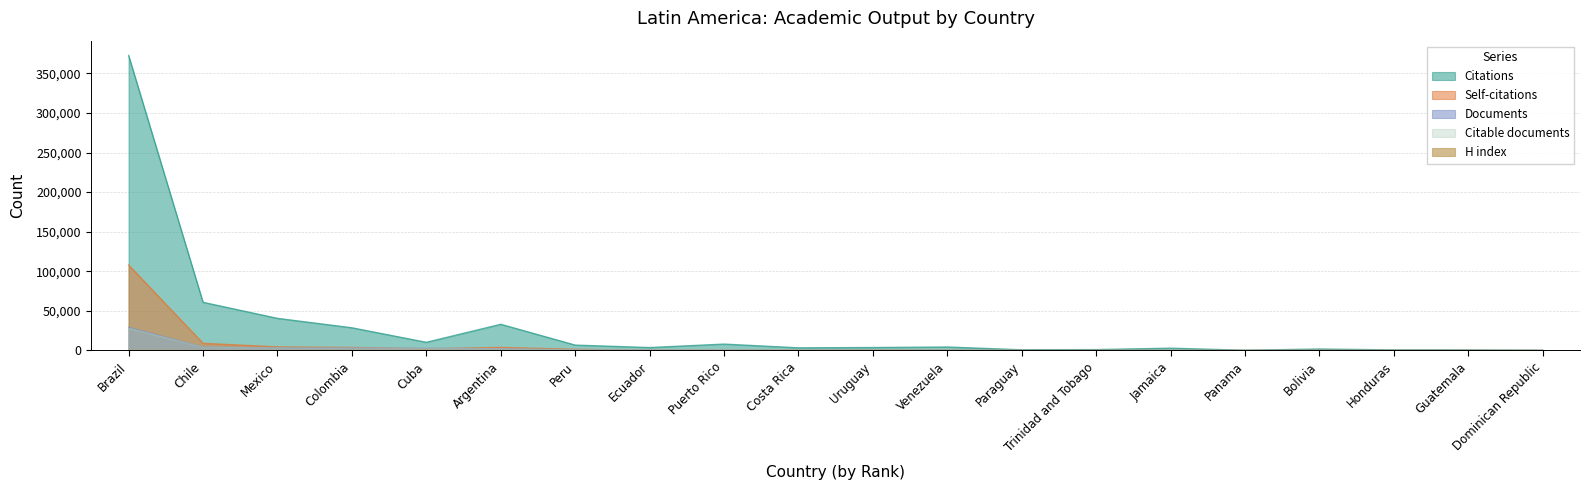

Does the chart display data point markers on the line(s)?

No